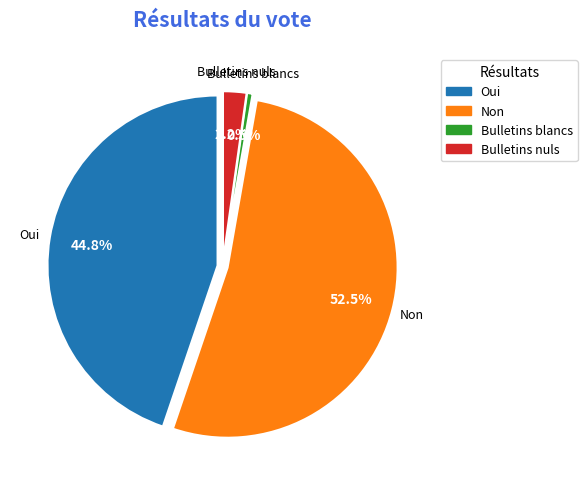

Which slice is the largest?

Non